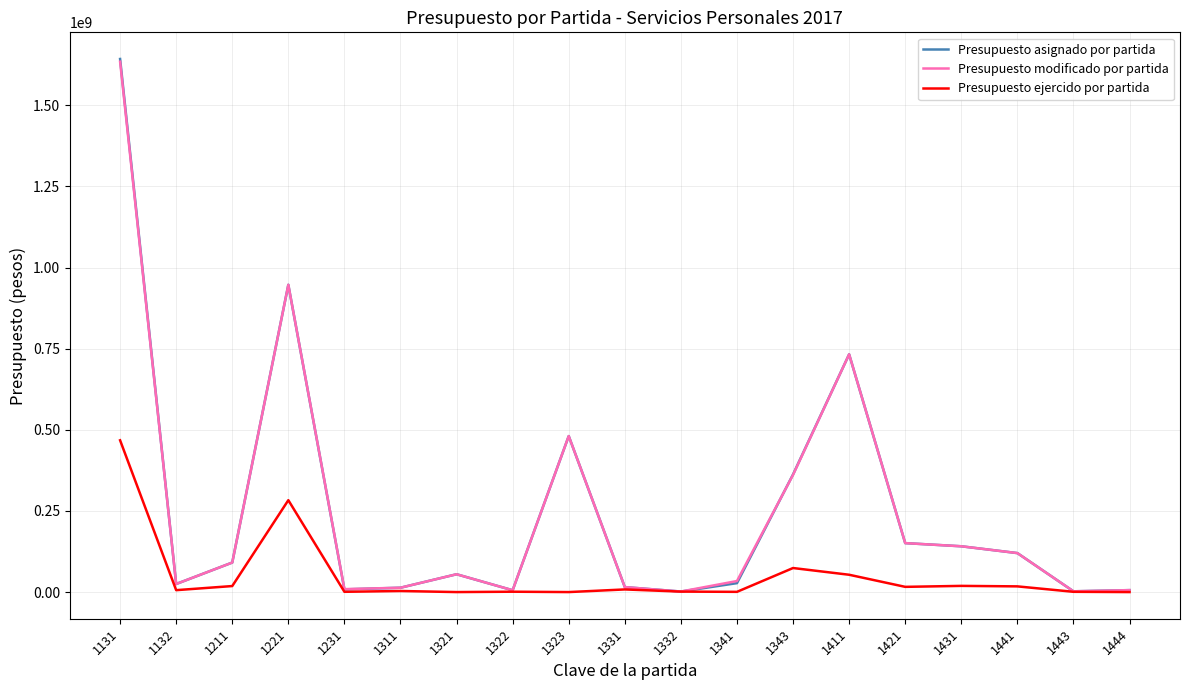

The value of Presupuesto ejercido por partida at 1131 is 467653098. True or false?

True